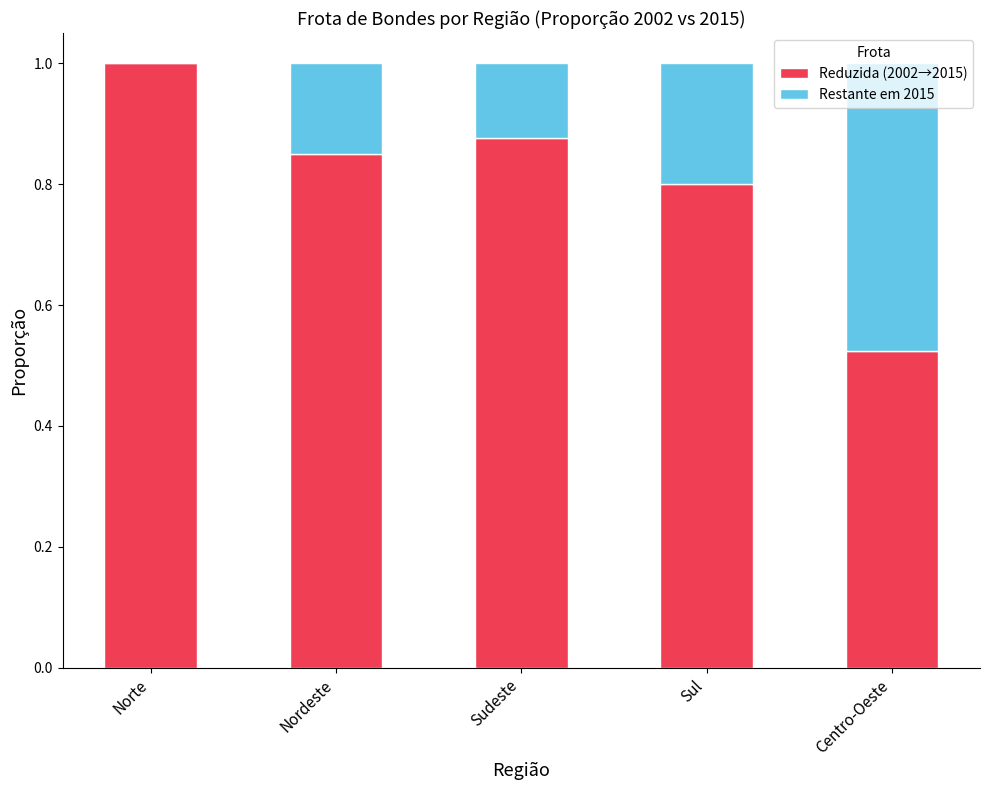

What are all the series names shown in the legend?

Reduzida (2002→2015), Restante em 2015